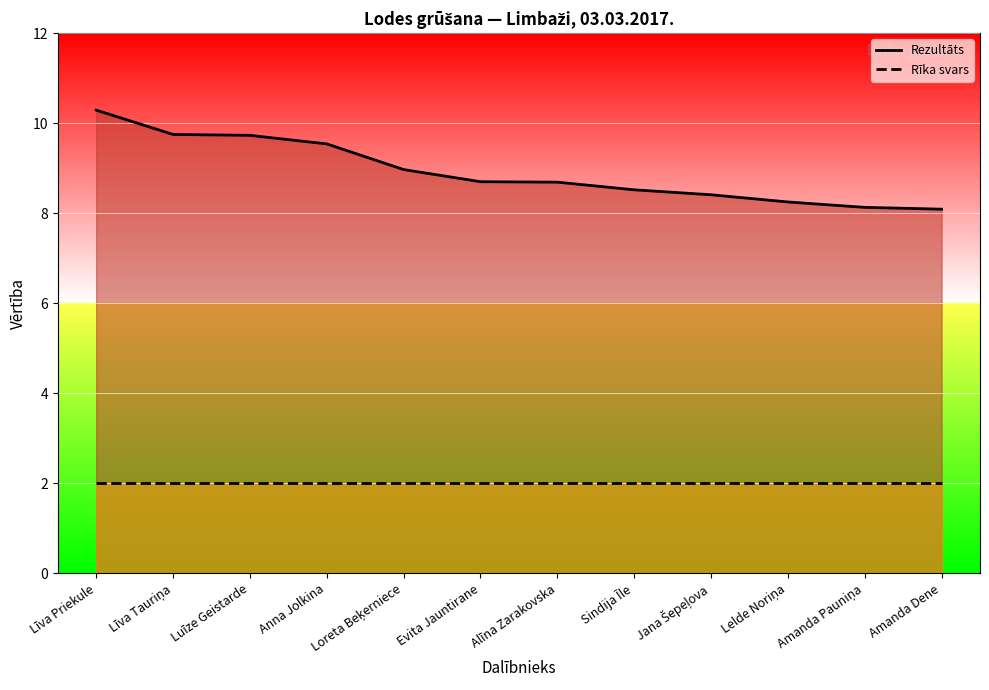

What position from the left is Līva Priekule?

1